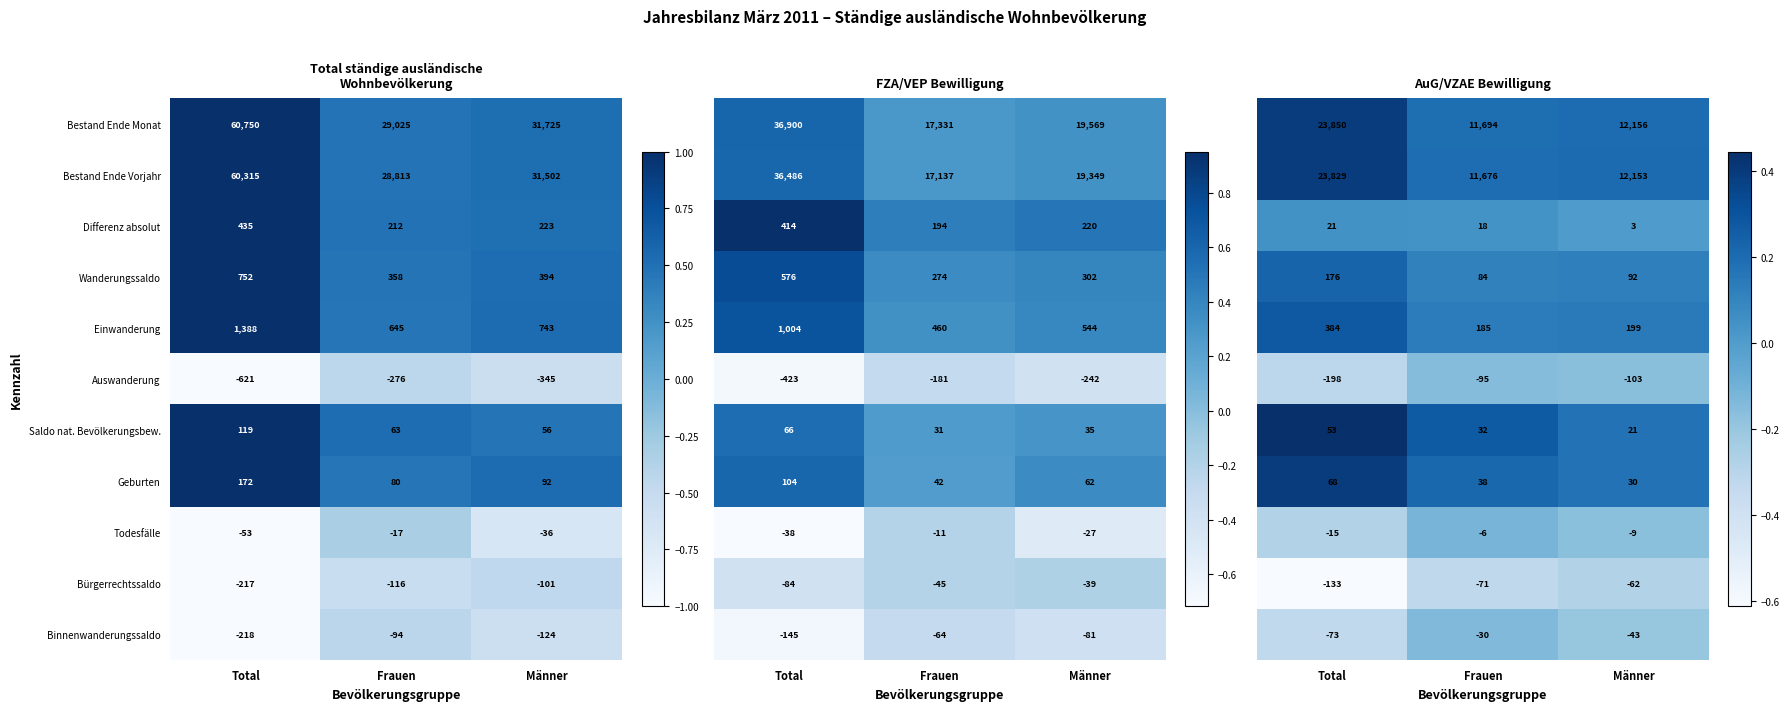

The value of Saldo nat. Bevölkerungsbew. at Männer is 0.1. True or false?

False